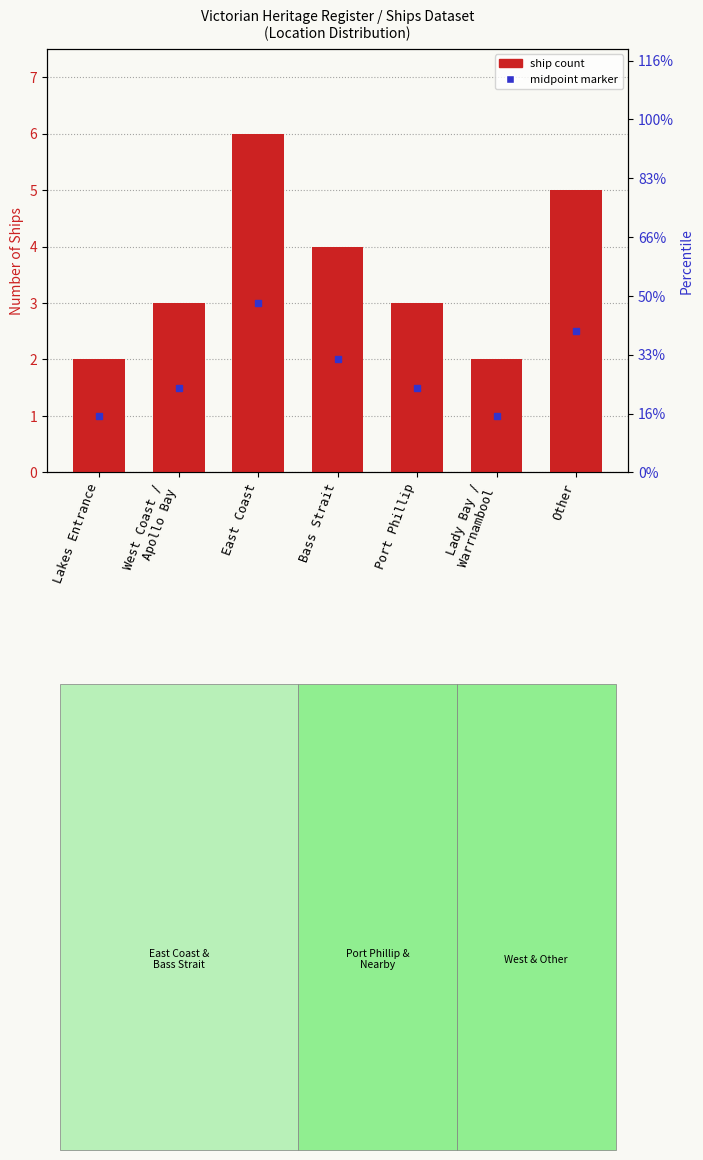

Approximately how many times larger is the value at Bass Strait compared to East Coast?

0.7